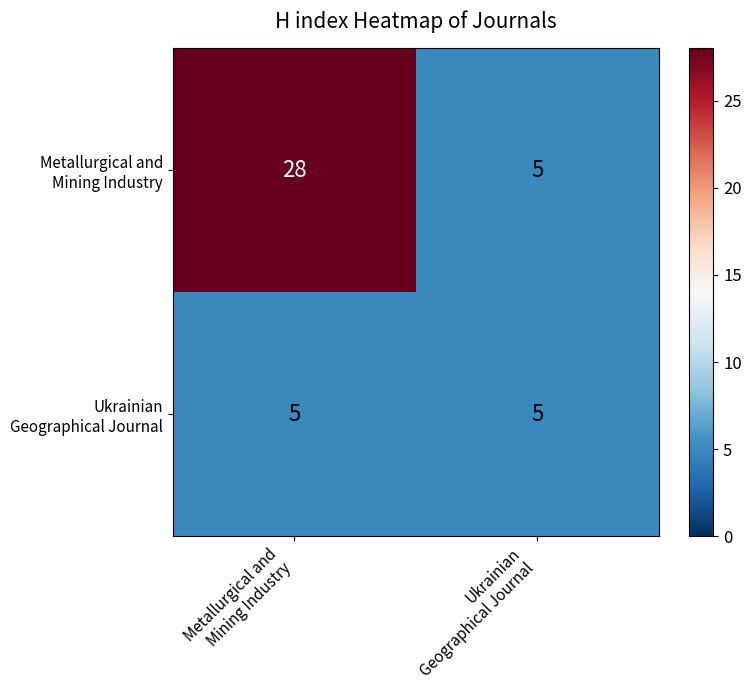

Between Metallurgical and Mining Industry and Ukrainian Geographical Journal, which series saw the biggest shift?

Metallurgical and Mining Industry